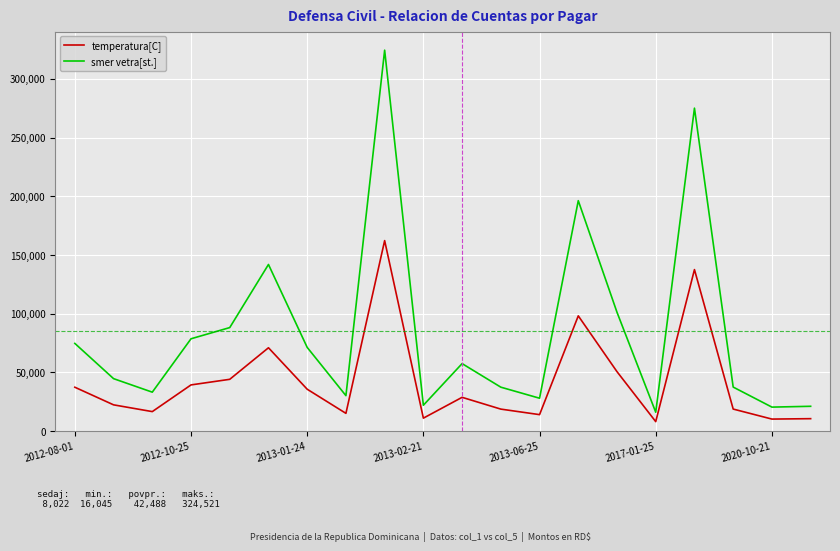

Is this an area chart (filled region under the line)?

No